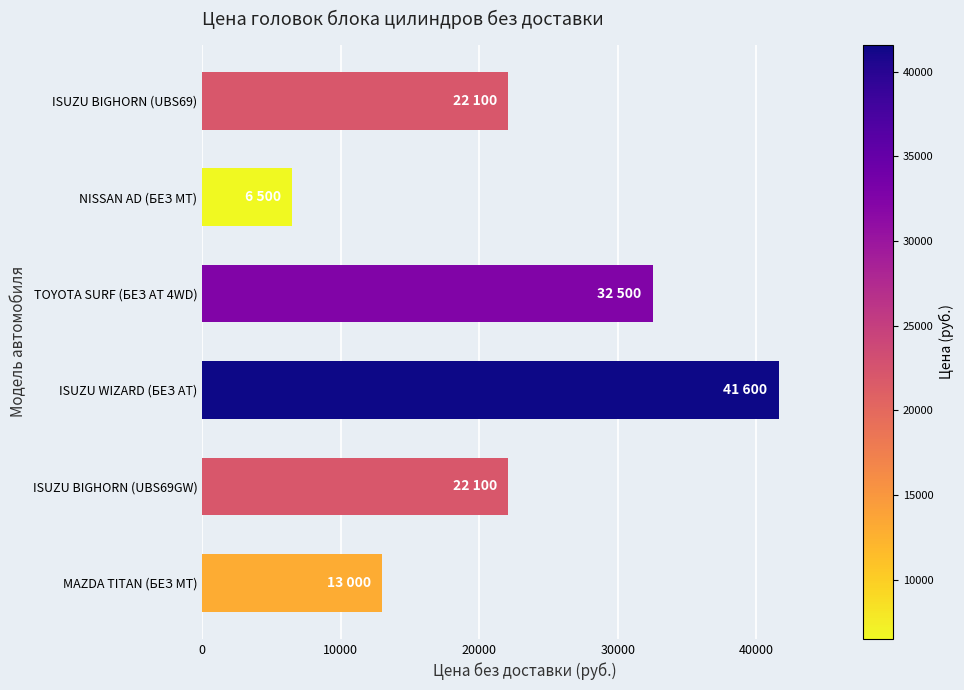

What is the greatest value displayed?

41600